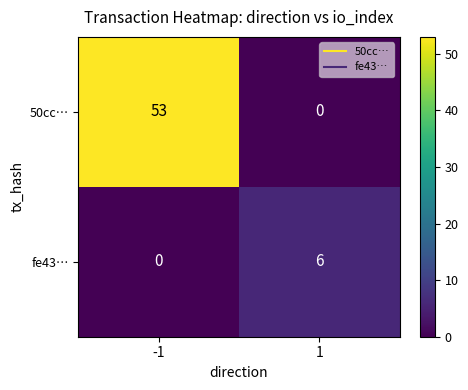

Which series has the largest total across all categories?

50cc…